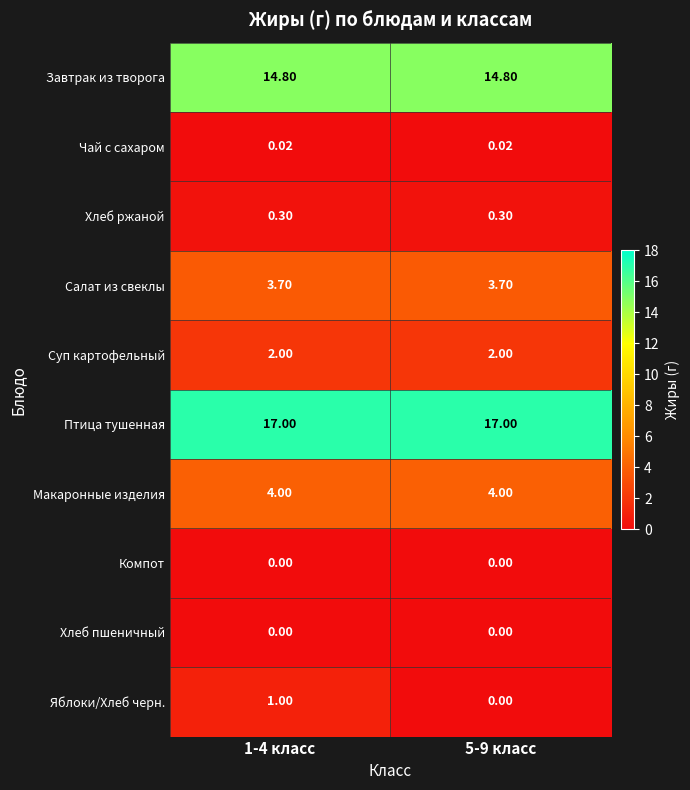

Is the value of Суп картофельный at 5-9 класс greater than the value of Макаронные изделия at 5-9 класс?

No